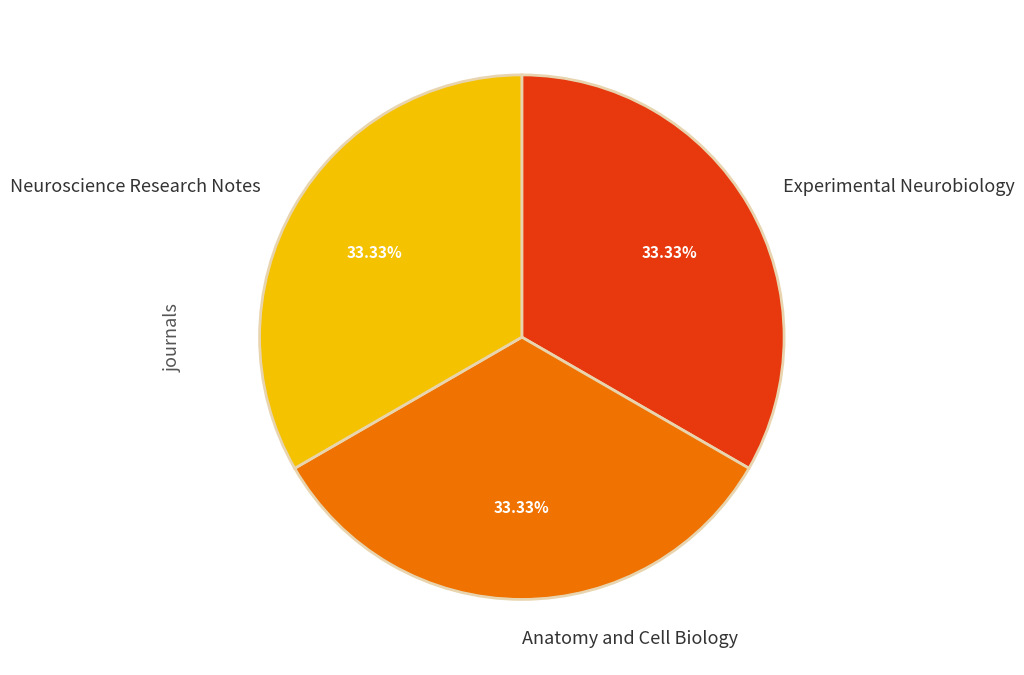

To the nearest percent, what percentage of the pie is Experimental Neurobiology?

33%